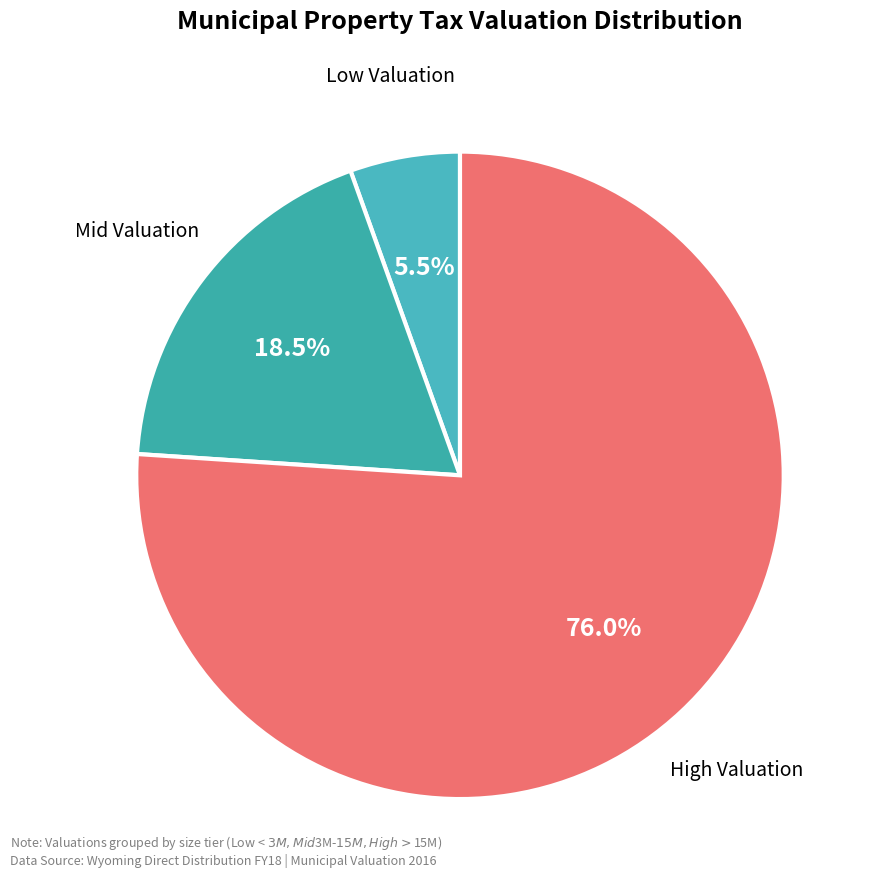

To the nearest percent, what is the average slice percentage?

33%